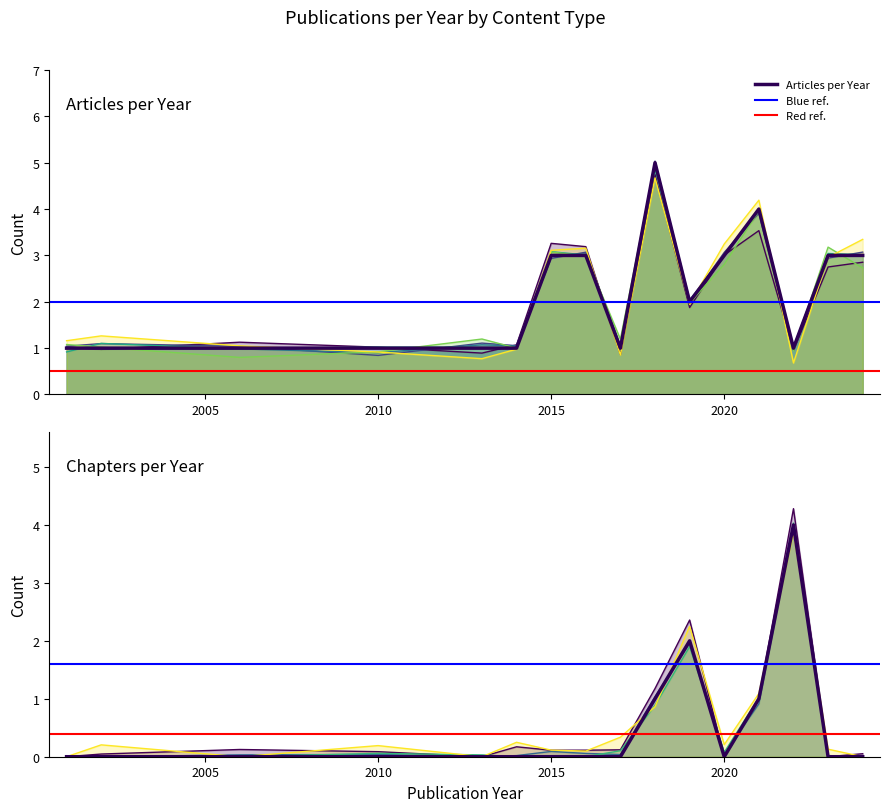

What position from the right is 13?

3